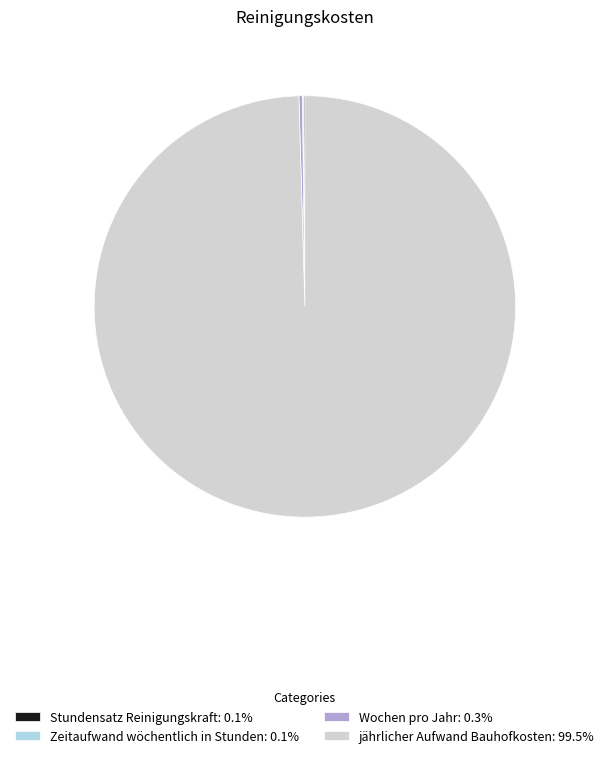

What is the change in value from Stundensatz Reinigungskraft to Zeitaufwand wöchentlich in Stunden?

-4.5